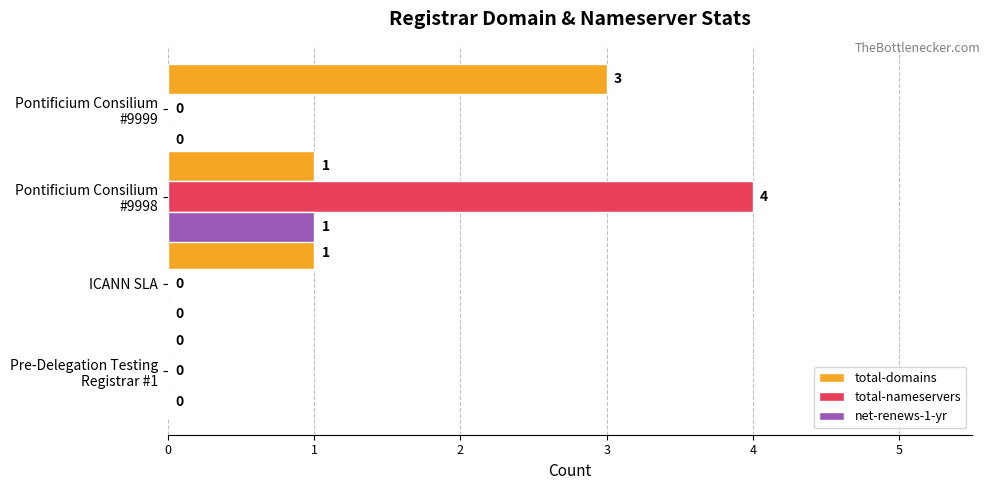

Is it true that total-nameservers equals 0 at ICANN SLA?

True